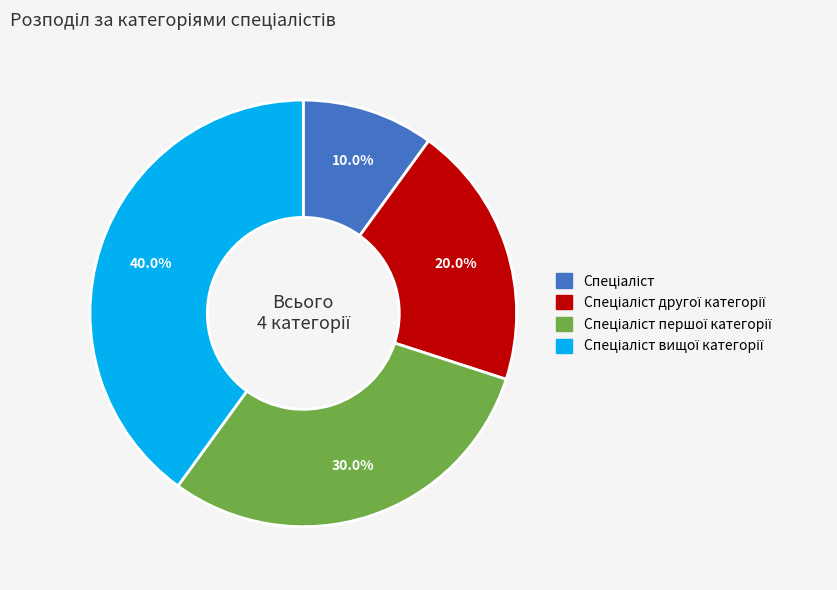

How many segments does this pie chart have?

4